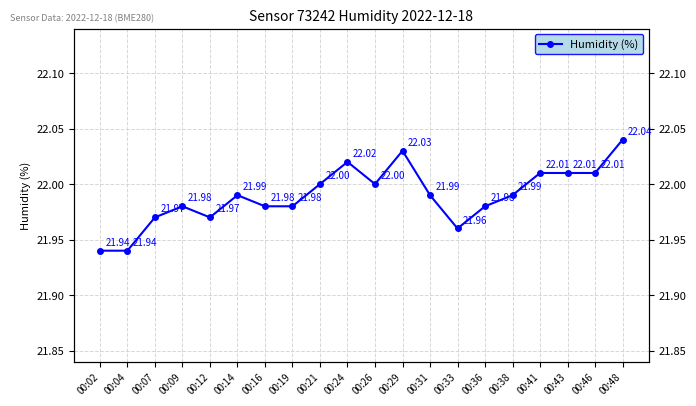

Reading right to left, what are all the values shown in this chart?

22.0	22.0	22.0	22.0	22.0	22.0	22.0	22.0	22.0	22.0	22.0	22.0	22.0	22.0	22.0	22.0	22.0	22.0	21.9	21.9